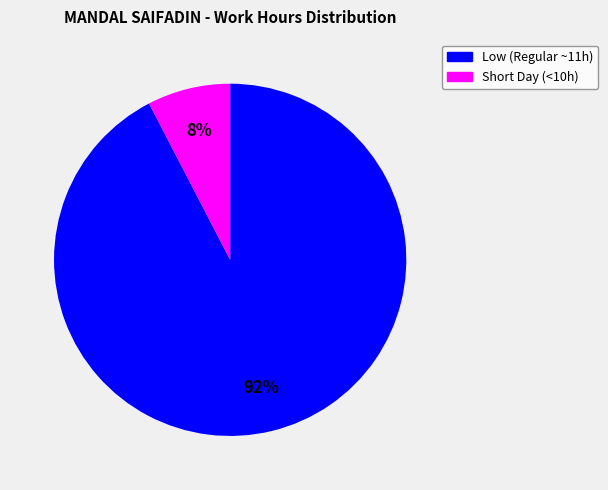

To the nearest percent, what is the average slice percentage?

50%